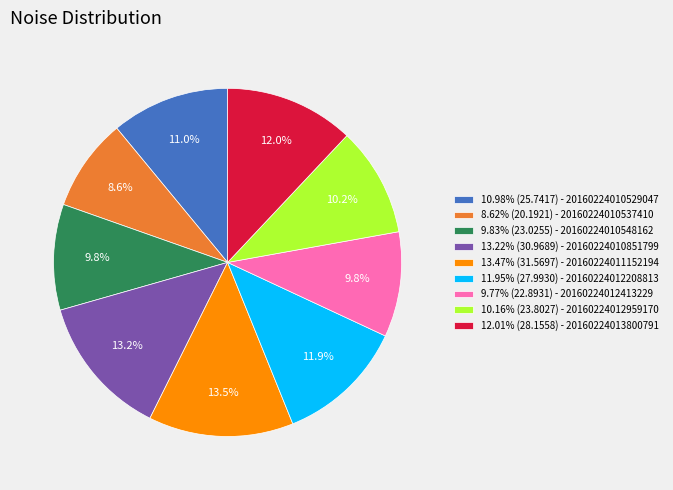

How much of the chart is everything except 10.98% (25.7417) - 20160224010529047?

89.0%